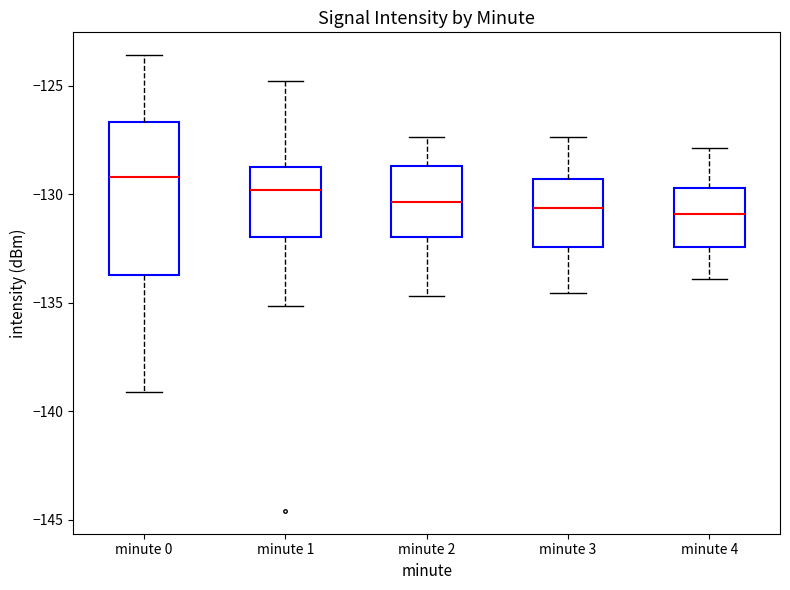

Where is the upper edge of the box for minute 3 on the y-axis? The values are not printed on the chart, so give them approximately, as read against the axis.

-129.5